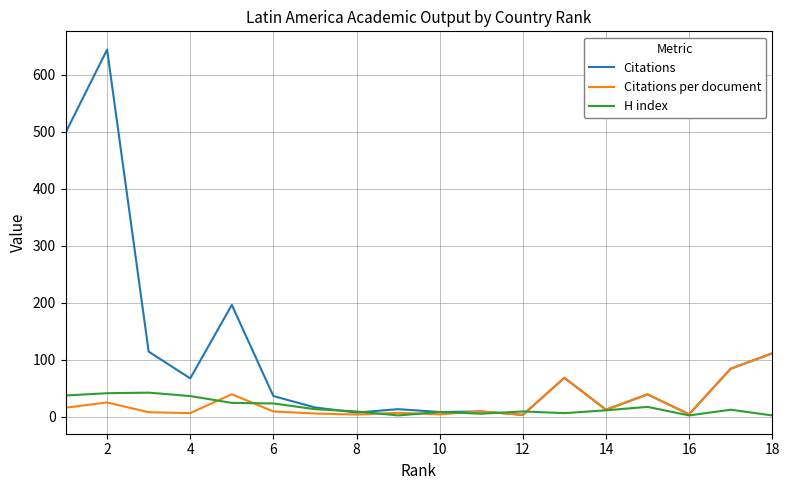

Rank the series by their maximum value, from lowest to highest.

H index, Citations per document, Citations